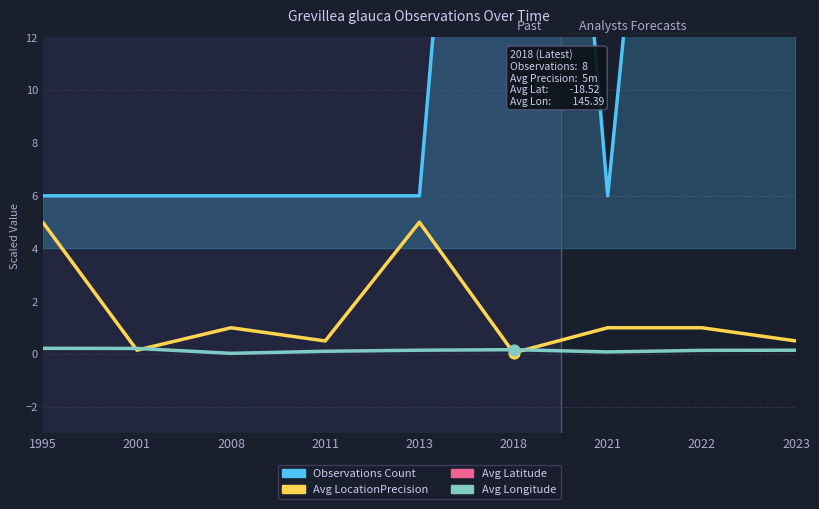

Which series has the largest total across all categories?

Observations Count